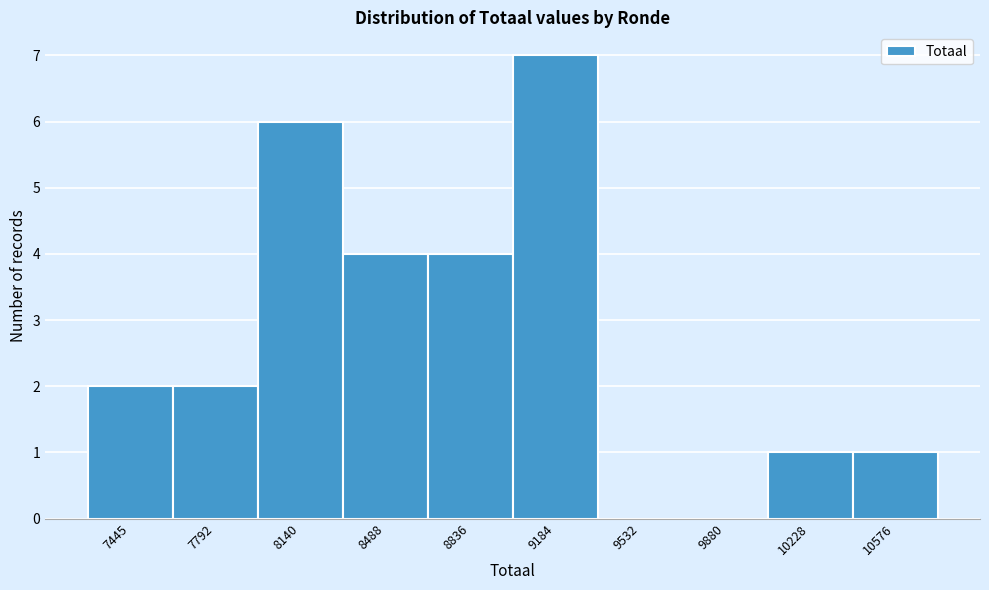

Reading left to right, transcribe all the data shown in this chart.

7445=2	7792=2	8140=6	8488=4	8836=4	9184=7	9532=0	9880=0	10228=1	10576=1